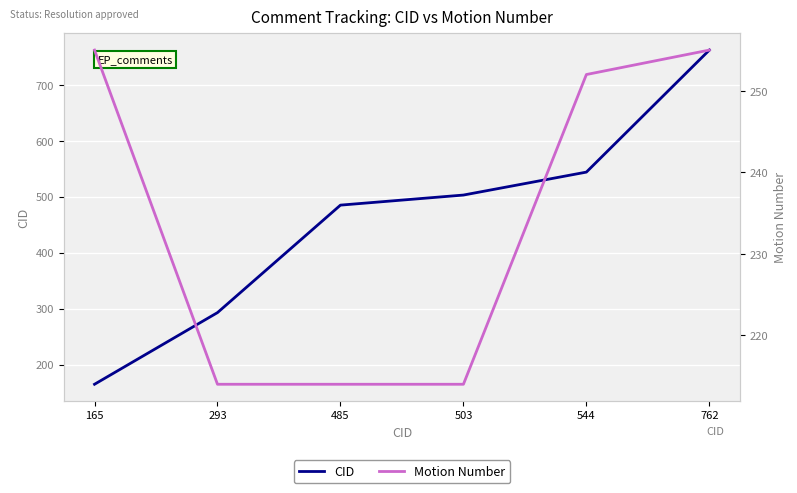

Reading left to right, transcribe all the data shown in this chart.

CID: 165=165	293=293	485=485	503=503	544=544	762=762
Motion Number: 165=255	293=214	485=214	503=214	544=252	762=255